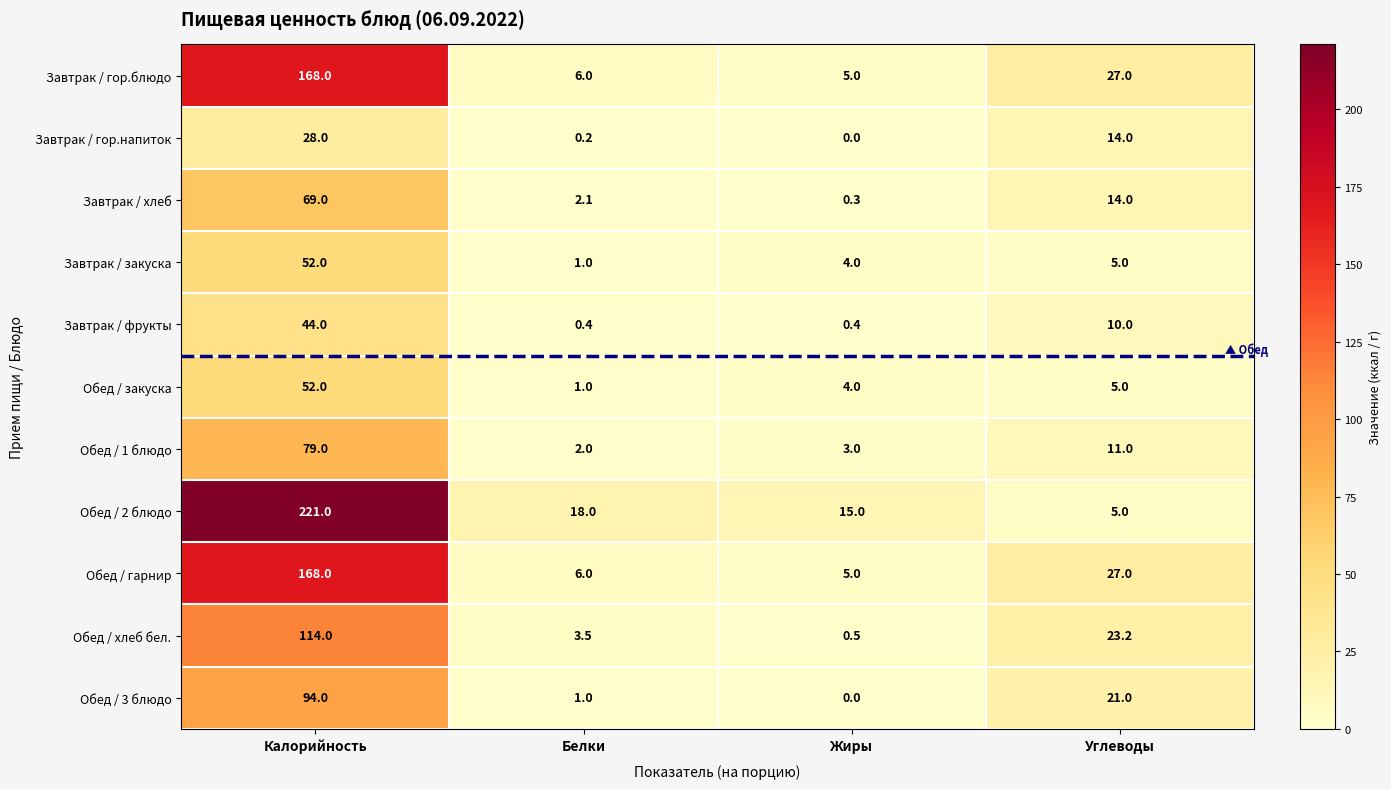

At which label is Обед / хлеб бел. closest to 57?

Углеводы